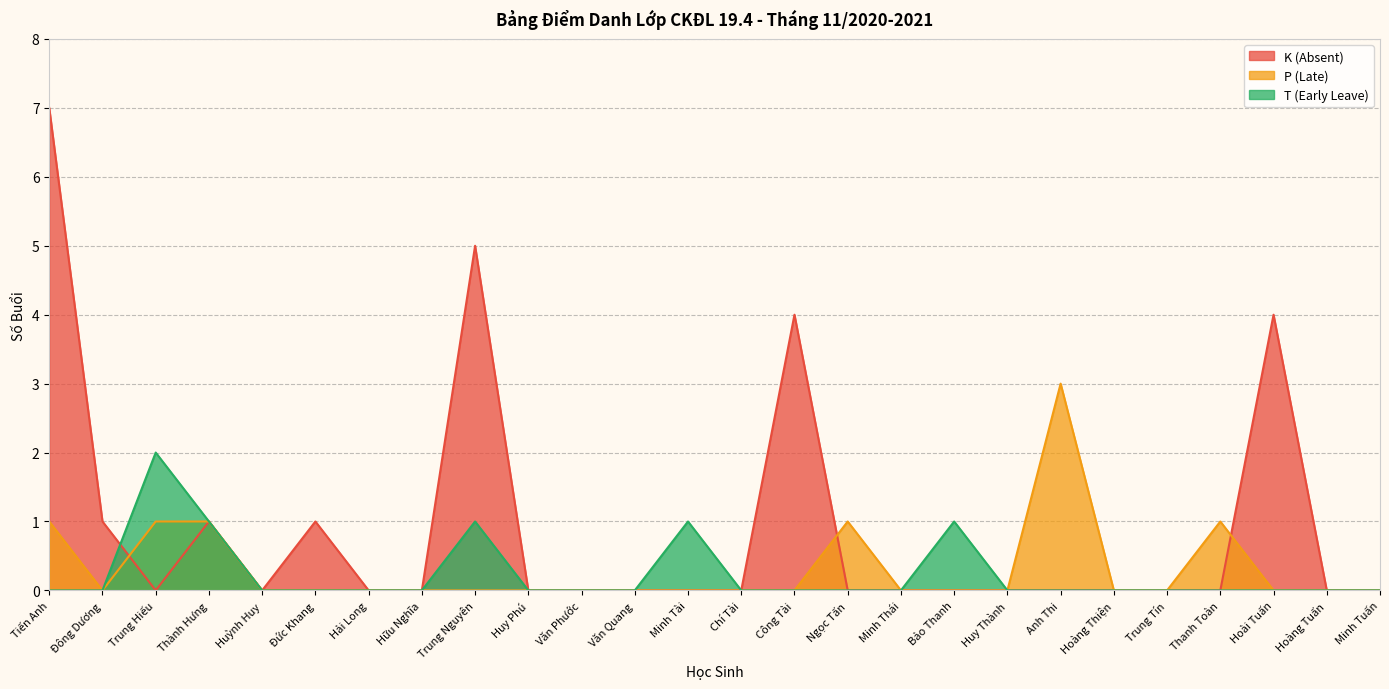

What is the sum of the T (Early Leave) values at Bảo Thanh and Thành Hưng?

2